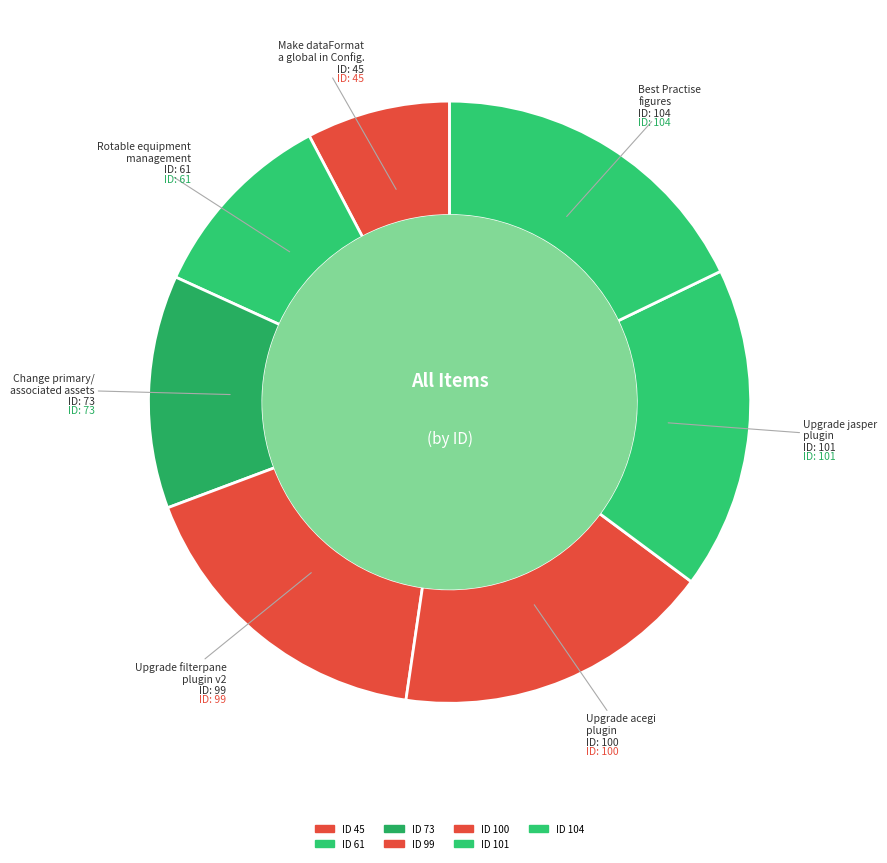

How many segments does this pie chart have?

7